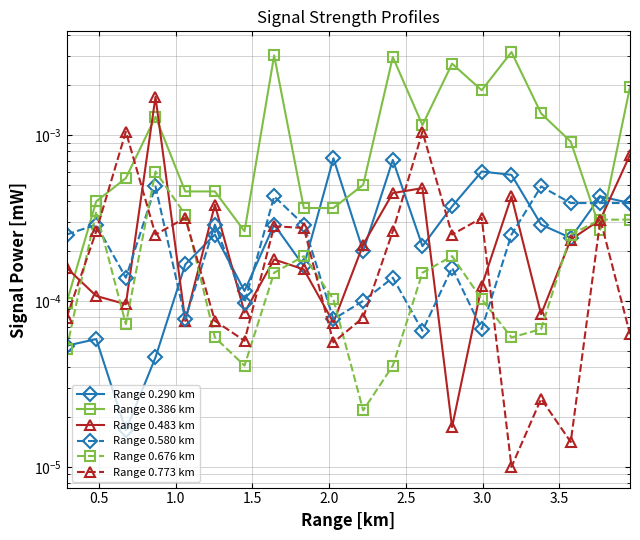

At which category does Range 0.773 km reach its first local valley?

1.5